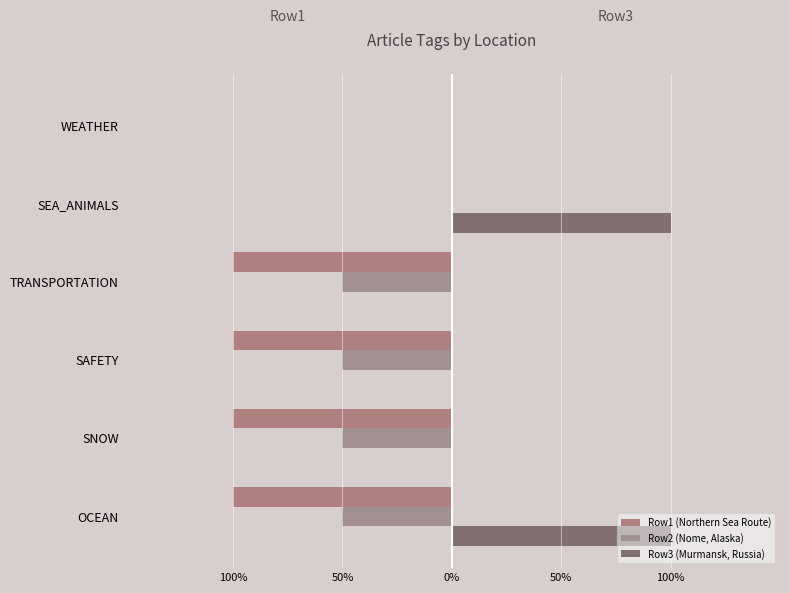

List the series in order of their peak value, highest first.

Row3 (Murmansk, Russia), Row1 (Northern Sea Route), Row2 (Nome, Alaska)